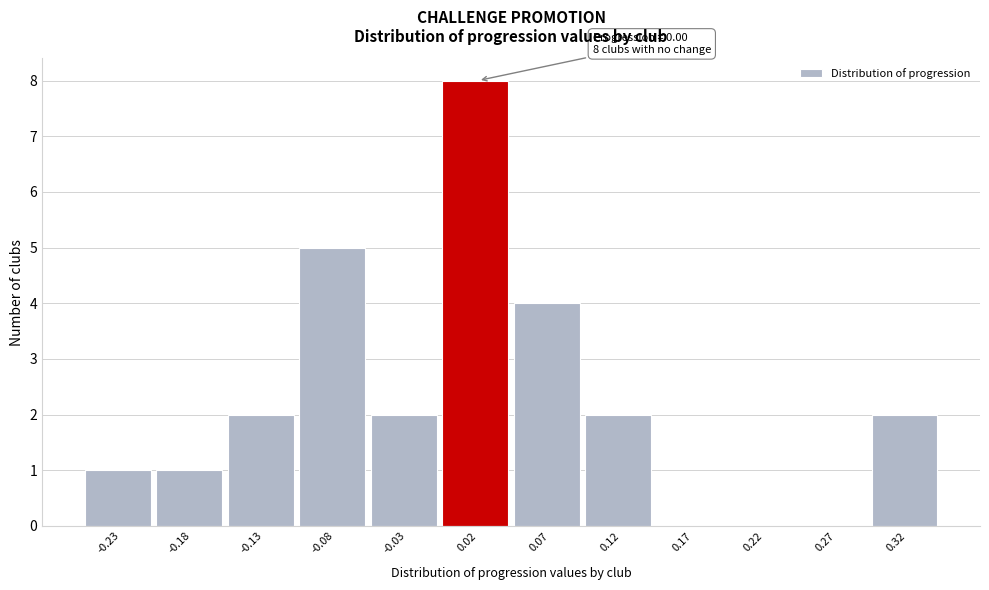

Over which range of the x-axis is the bar tallest?

0.00 to 0.05